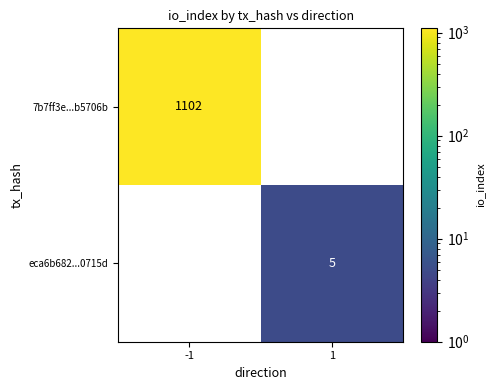

Is it true that 7b7ff3e...b5706b equals 1599 at -1?

False